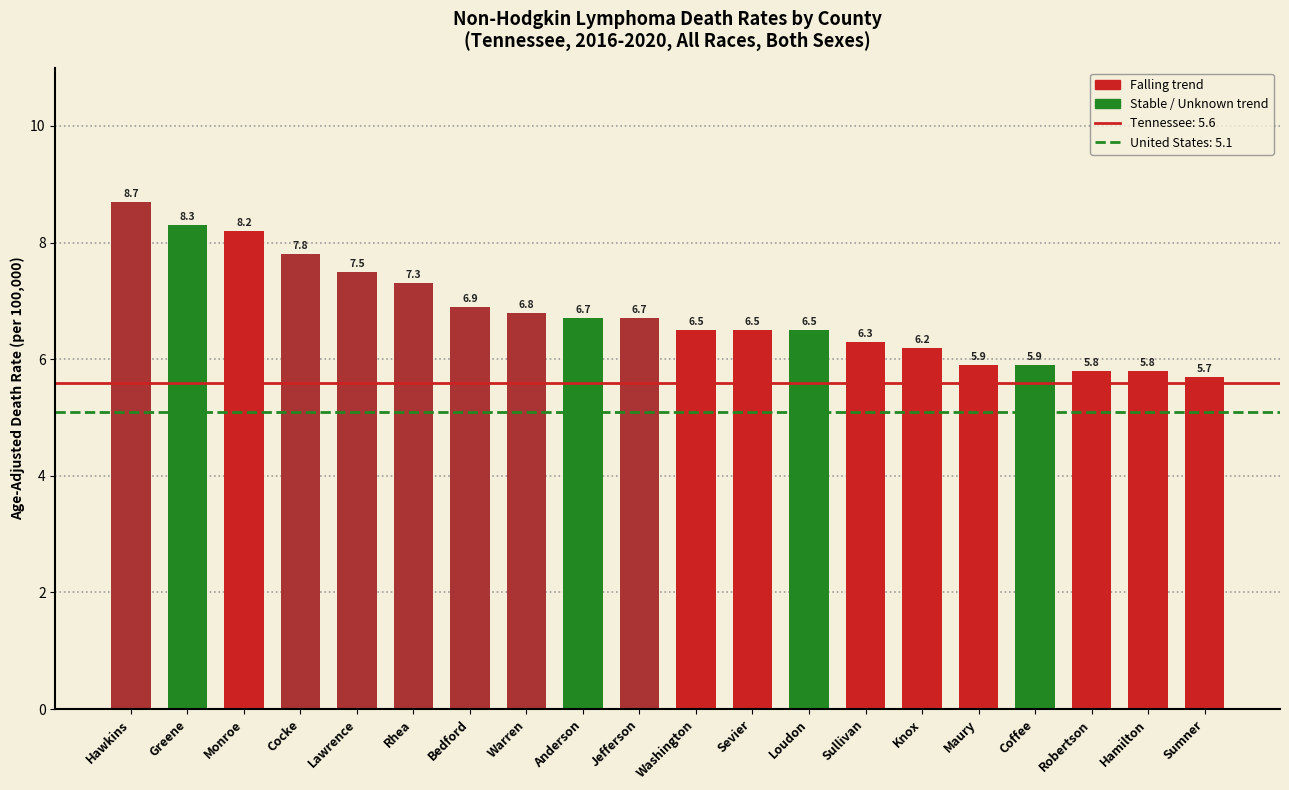

At which category does the chart reach its minimum across all series?

Sumner